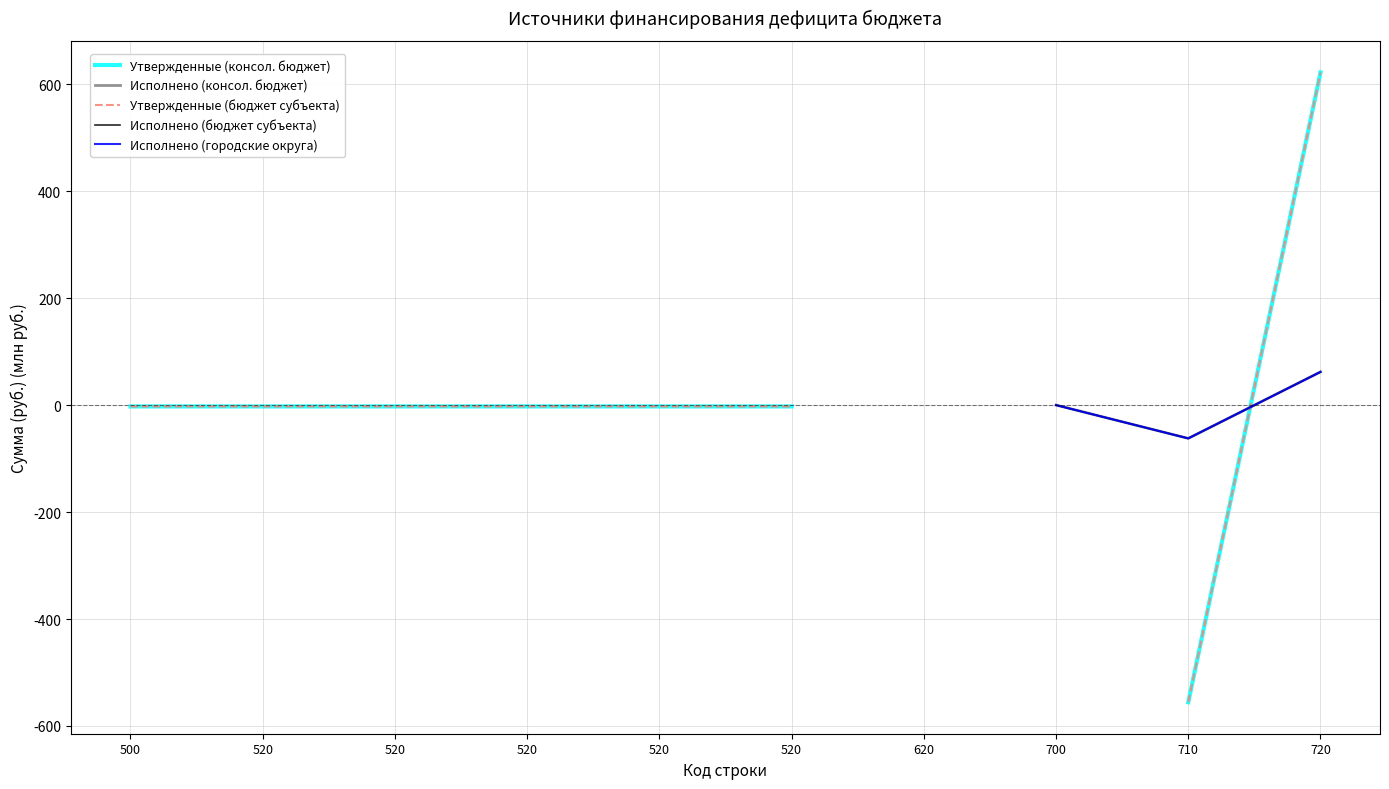

True or false: Исполнено (бюджет субъекта) and Утвержденные (консол. бюджет) intersect in this chart.

True